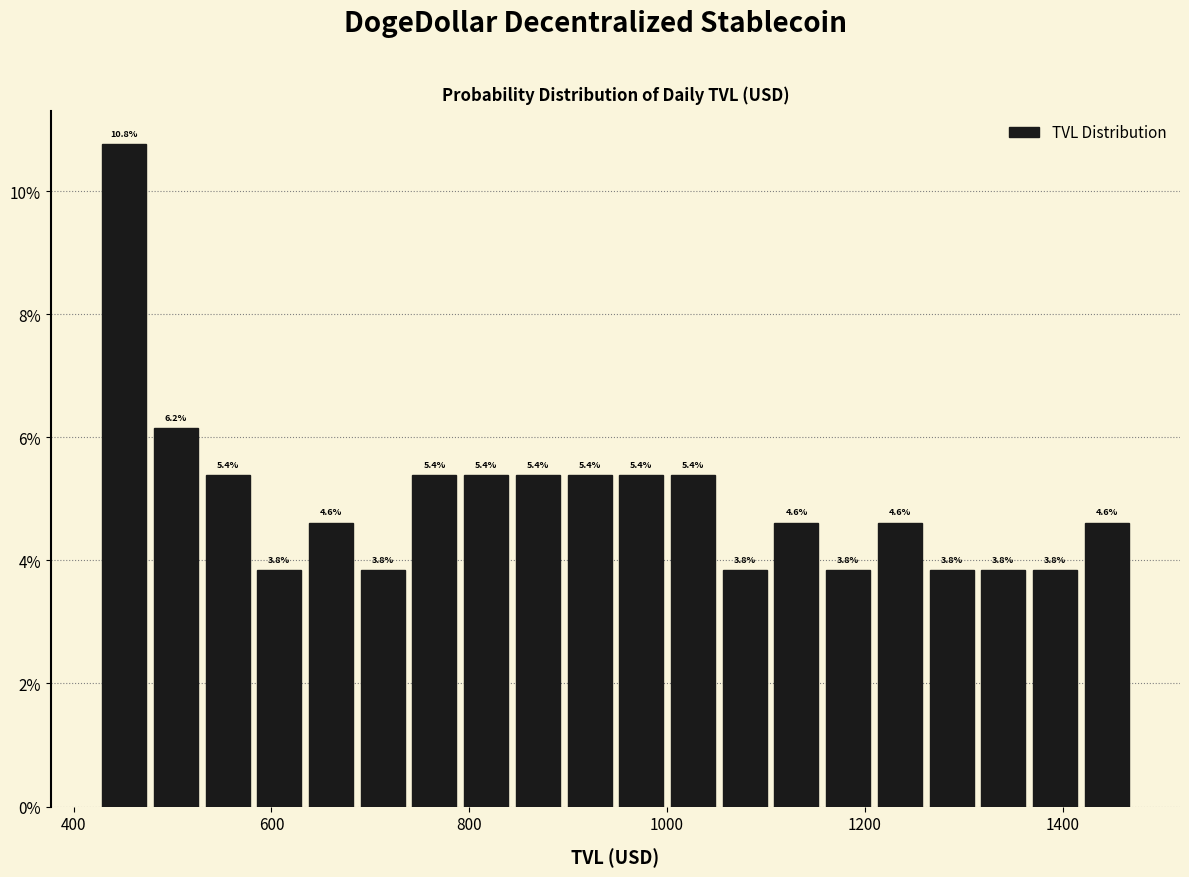

Around what value on the x-axis is the tallest bar? Give the approximate position of its centre, as read against the axis.

460